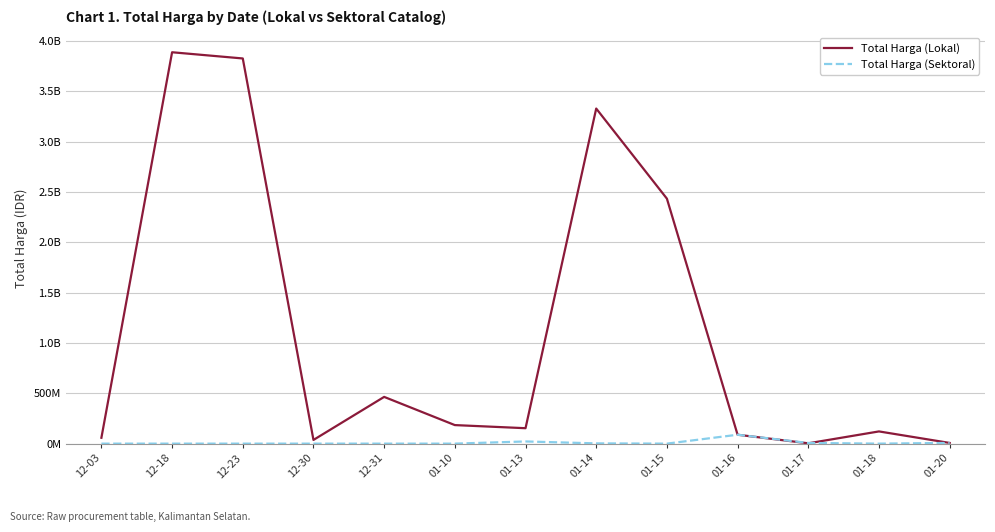

At how many categories does at least one series exceed 3695054515?

2